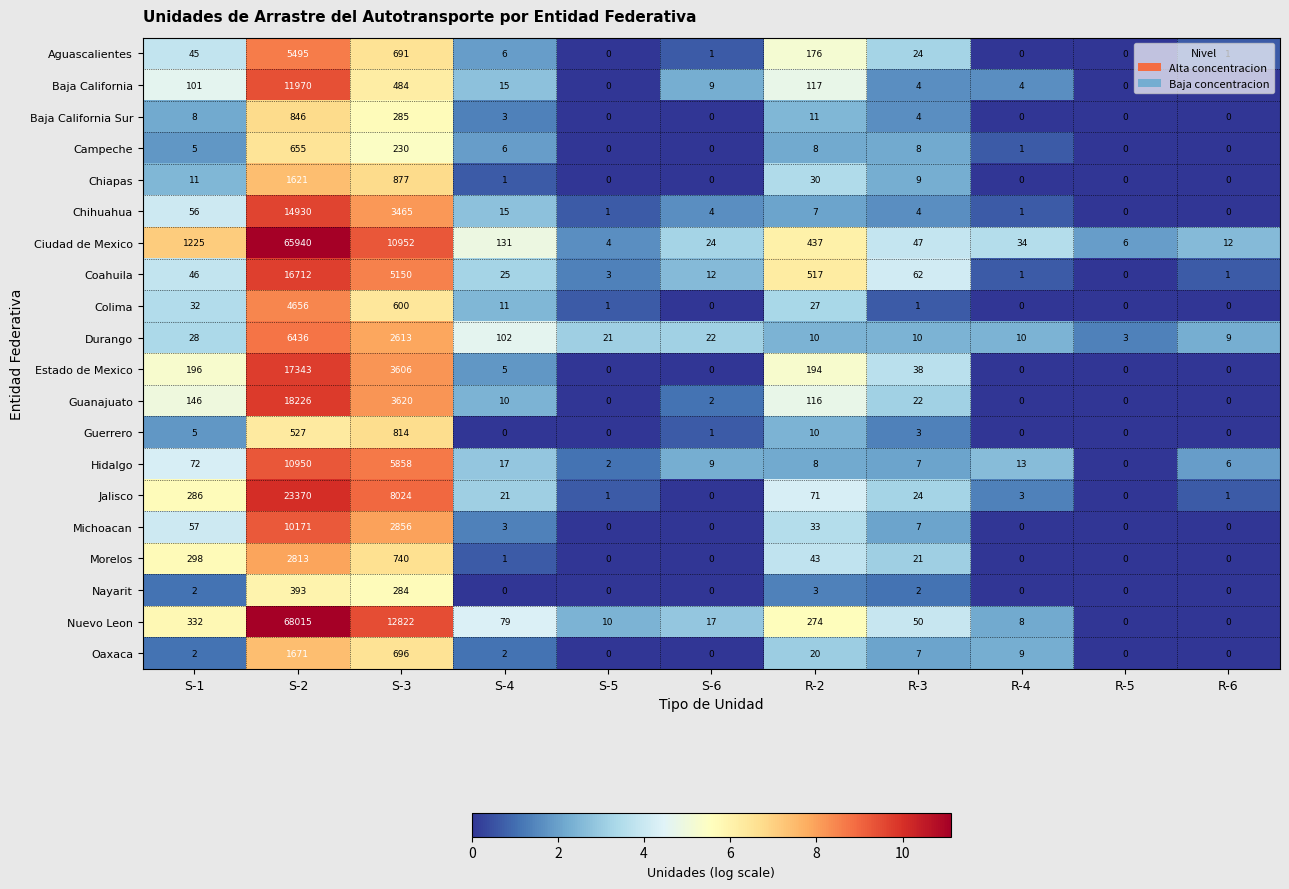

At which category does the chart reach its peak across all series?

S-2